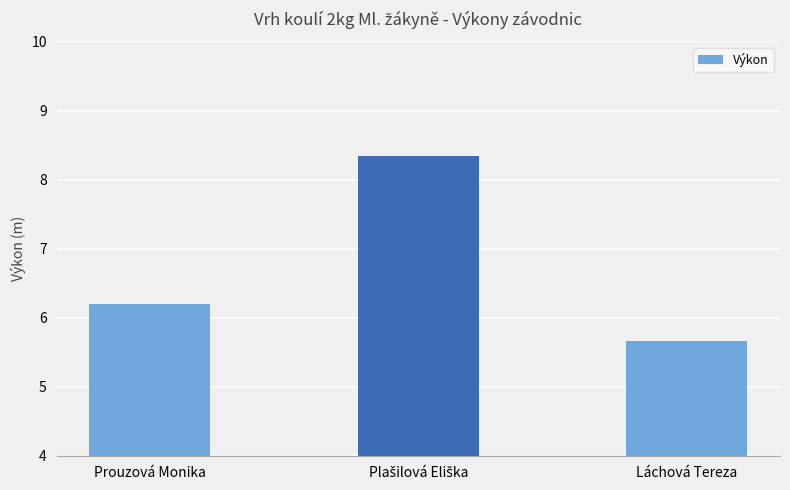

Reading left to right, extract all data points from this chart.

6.2	8.3	5.7